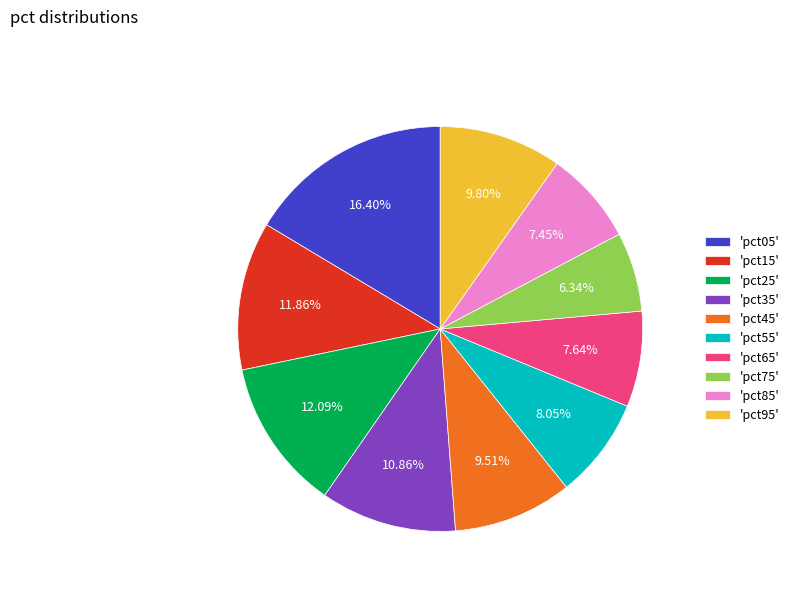

Is the sum of 'pct25' and 'pct95' greater than half?

No